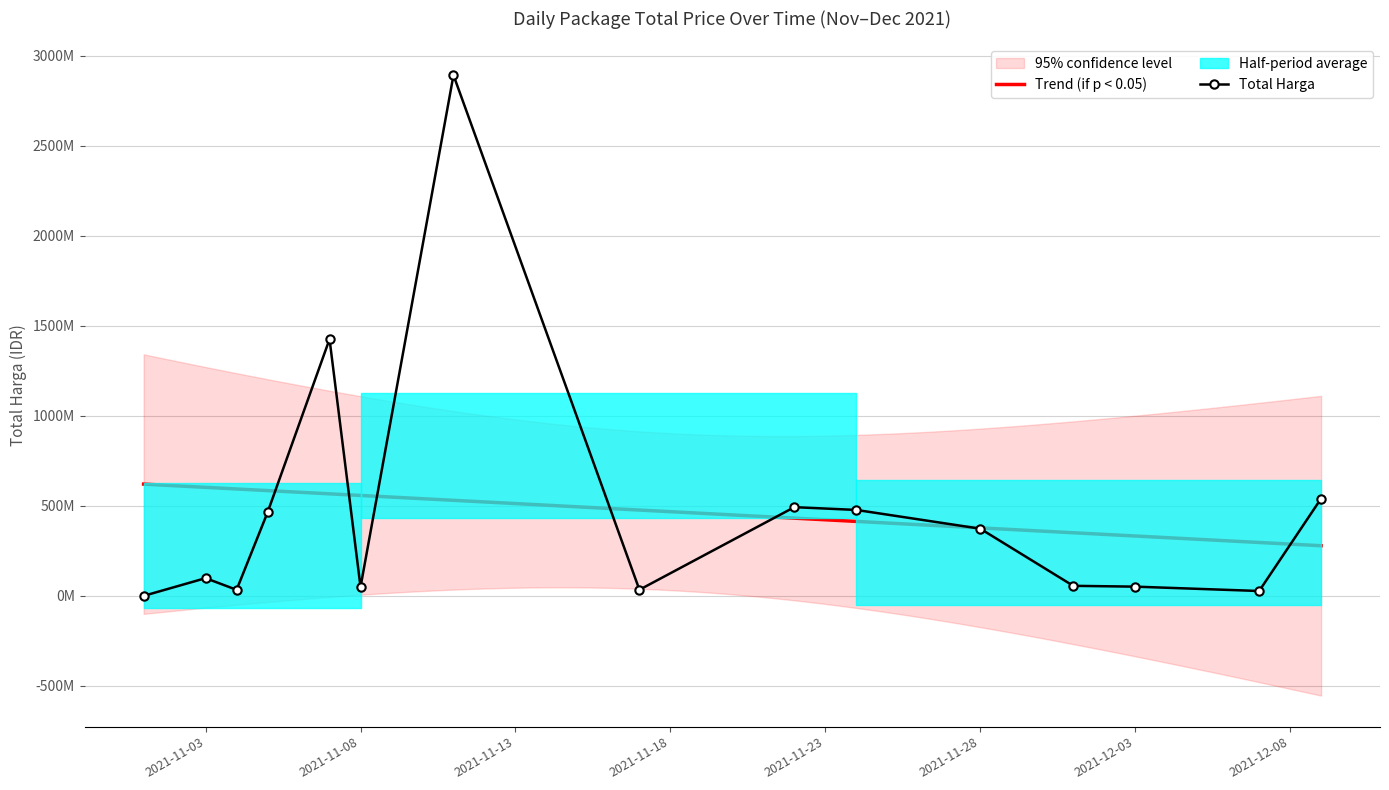

The value at 2021-11-11 is 2892122000. True or false?

True